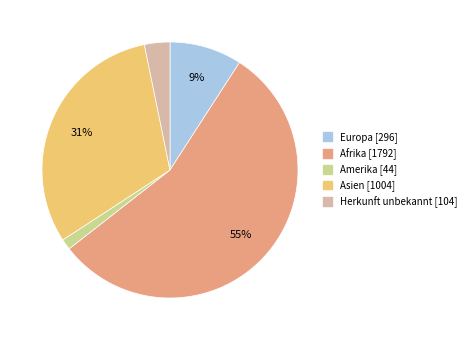

To the nearest percent, what is the average slice percentage?

20%